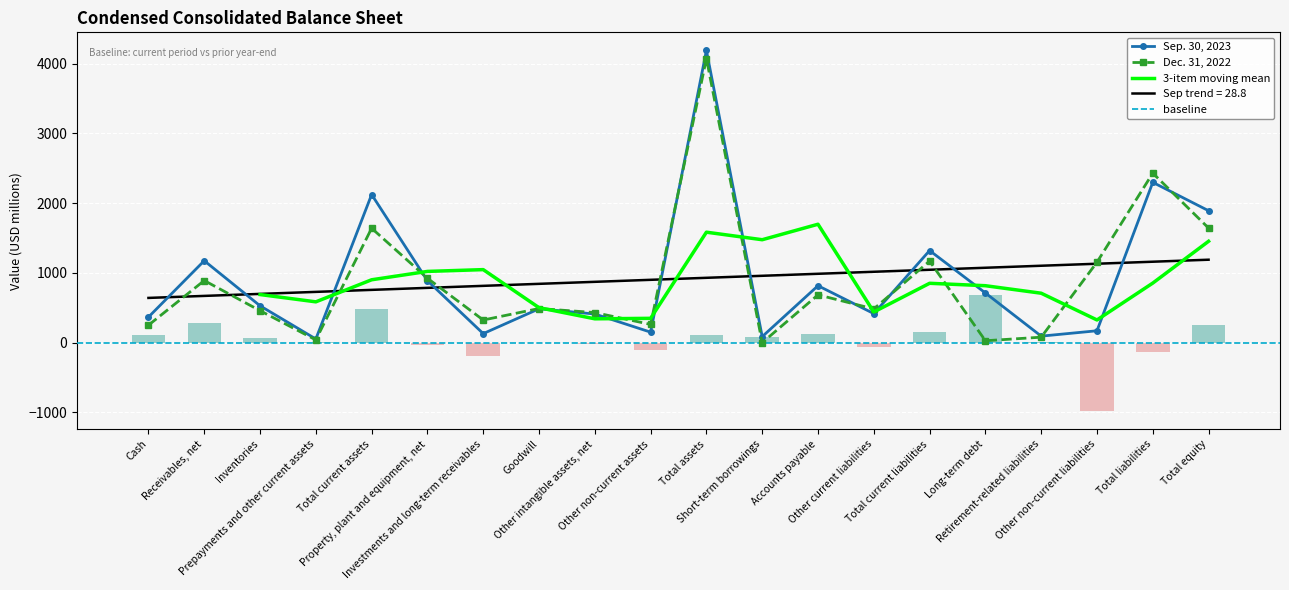

At which label does Dec. 31, 2022 reach its minimum?

Short-term borrowings